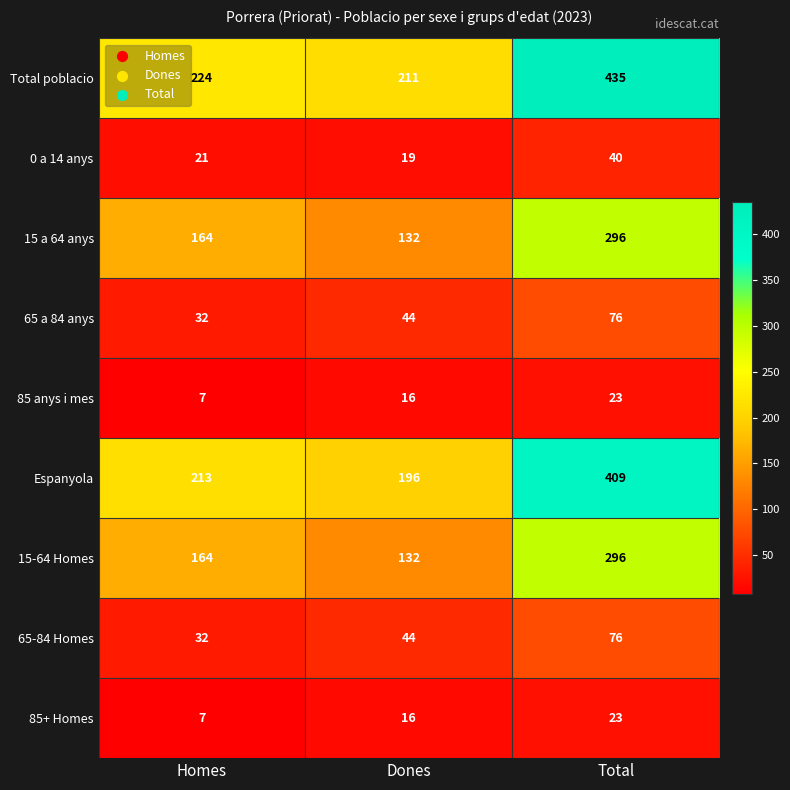

How many distinct data groups are displayed?

9